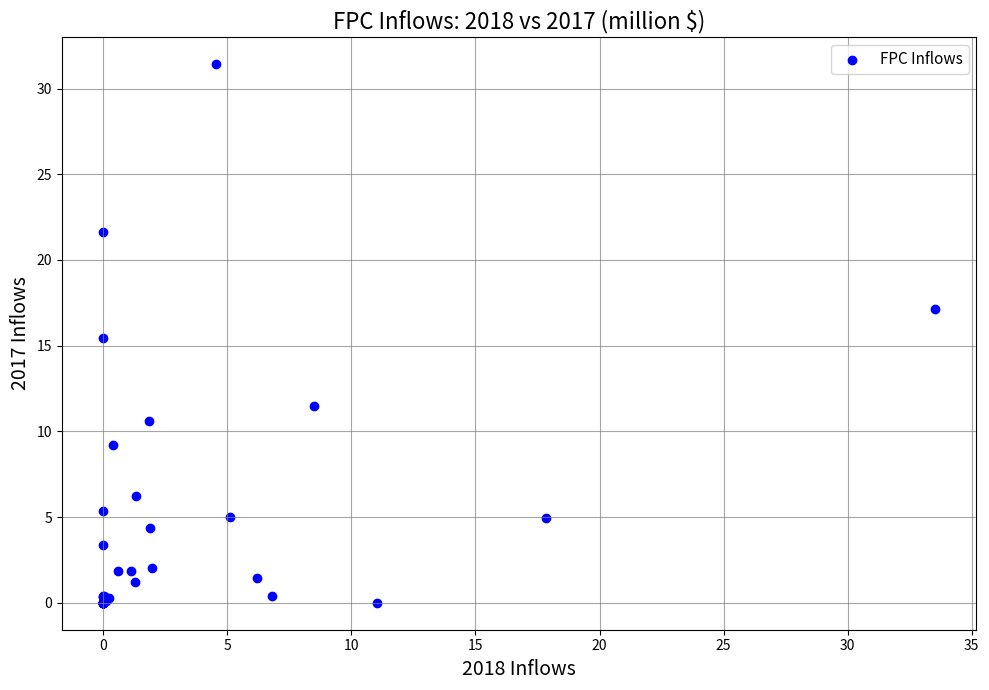

What Y value in the scatter plot is closest to 15?

15.5